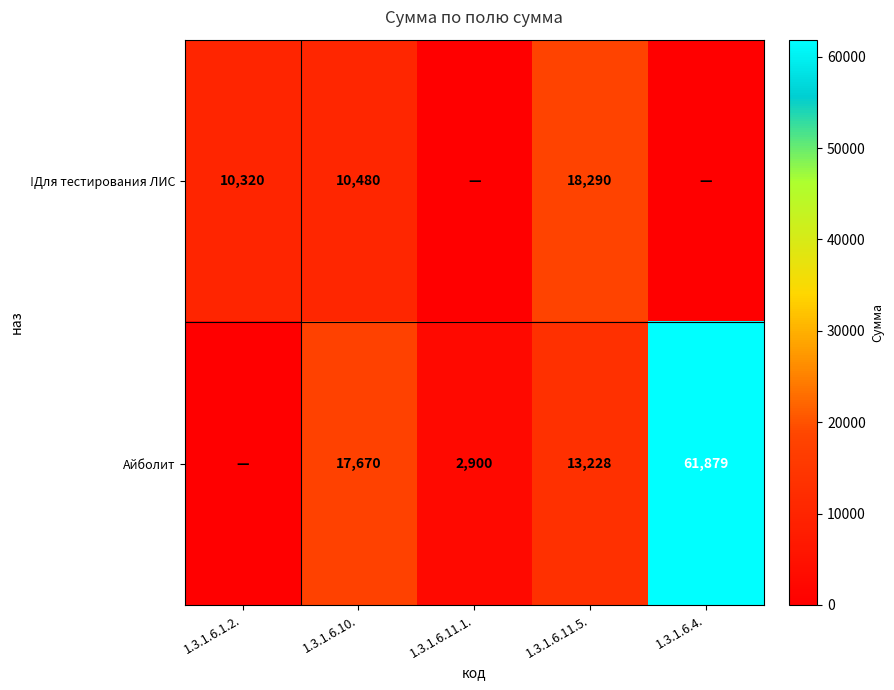

Rank the series at 1.3.1.6.11.5. from highest to lowest value.

!Для тестирования ЛИС, Айболит